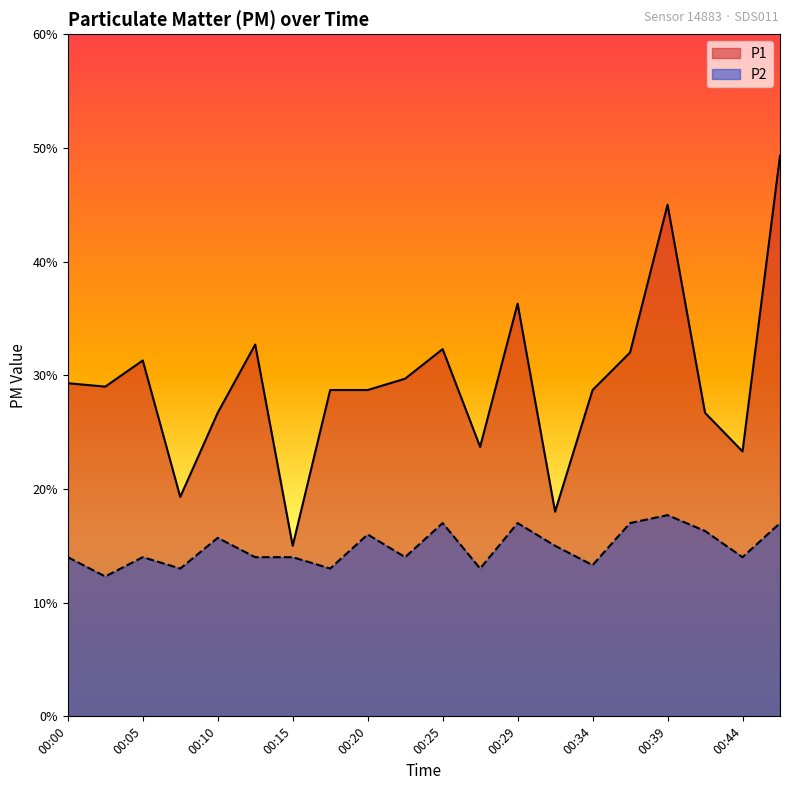

The P2 series shows 1.6 at 00:20. True or false?

True